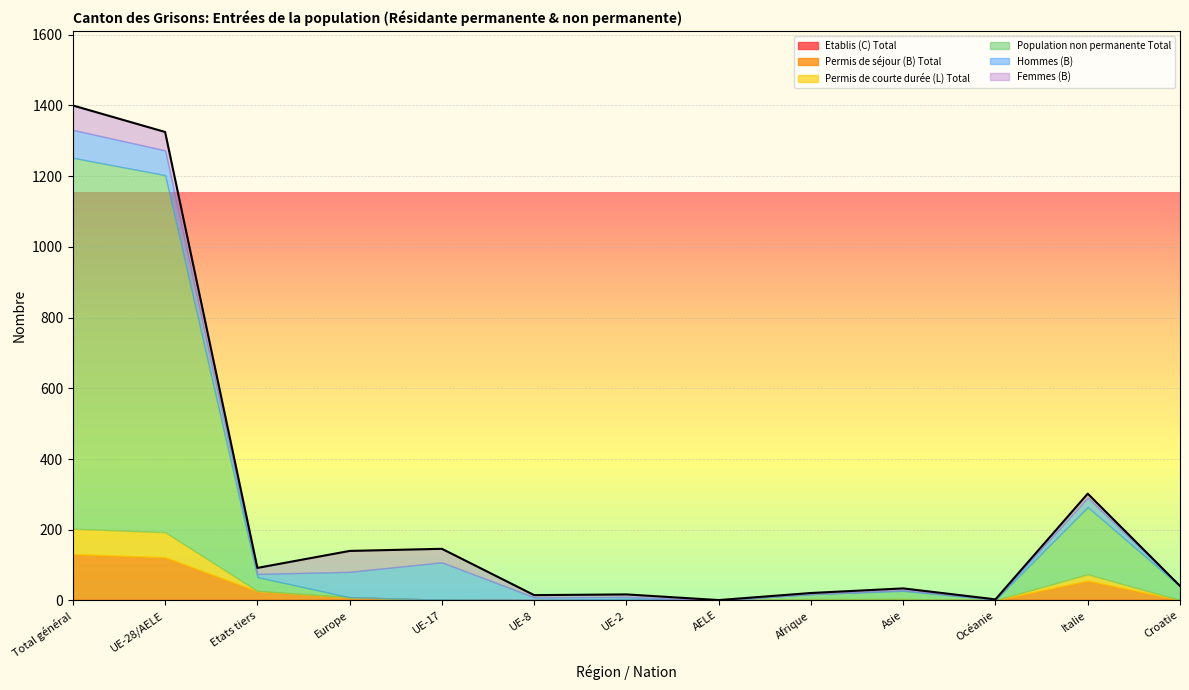

What is the label of the 3rd point from the right?

Océanie